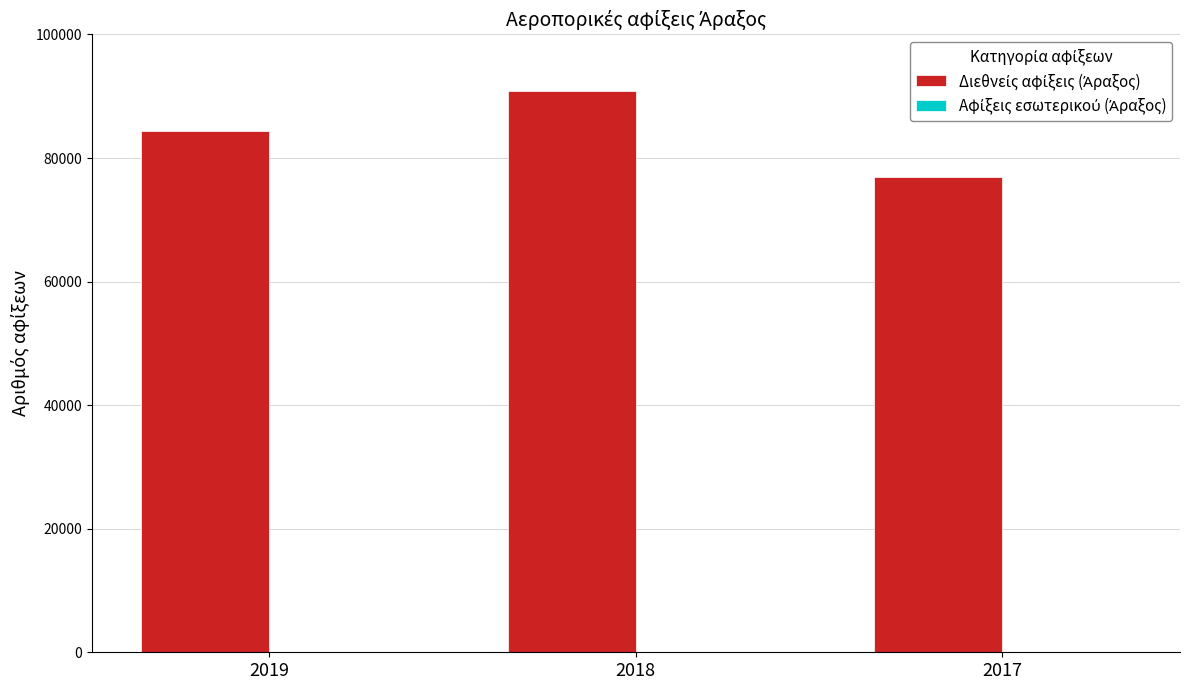

What is the total value across all series at 2019?

84501